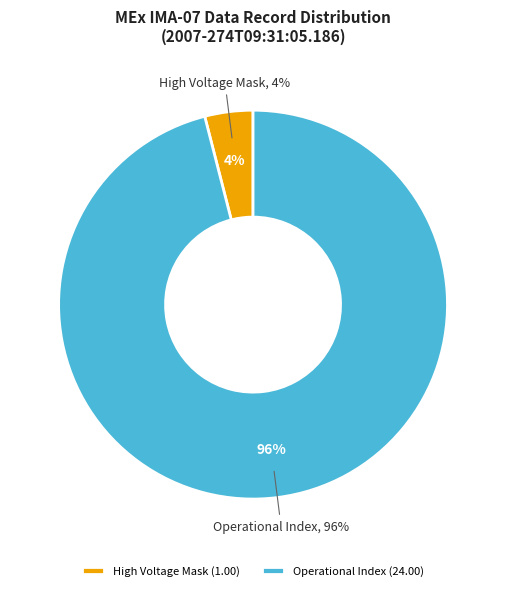

Is High Voltage Mask the majority of the pie?

No